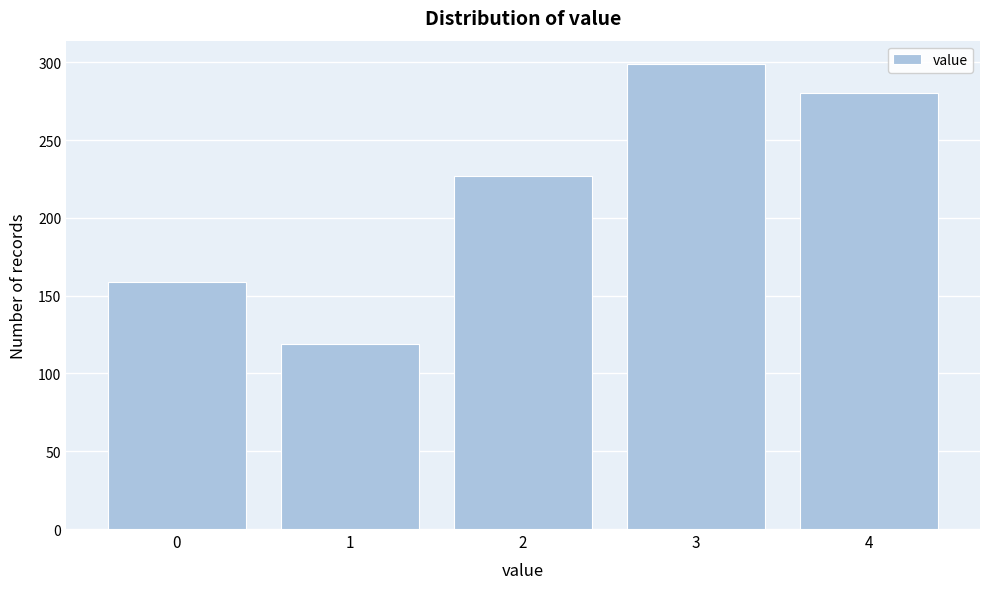

Reading right to left, extract all data points from this chart.

280	299	227	119	159